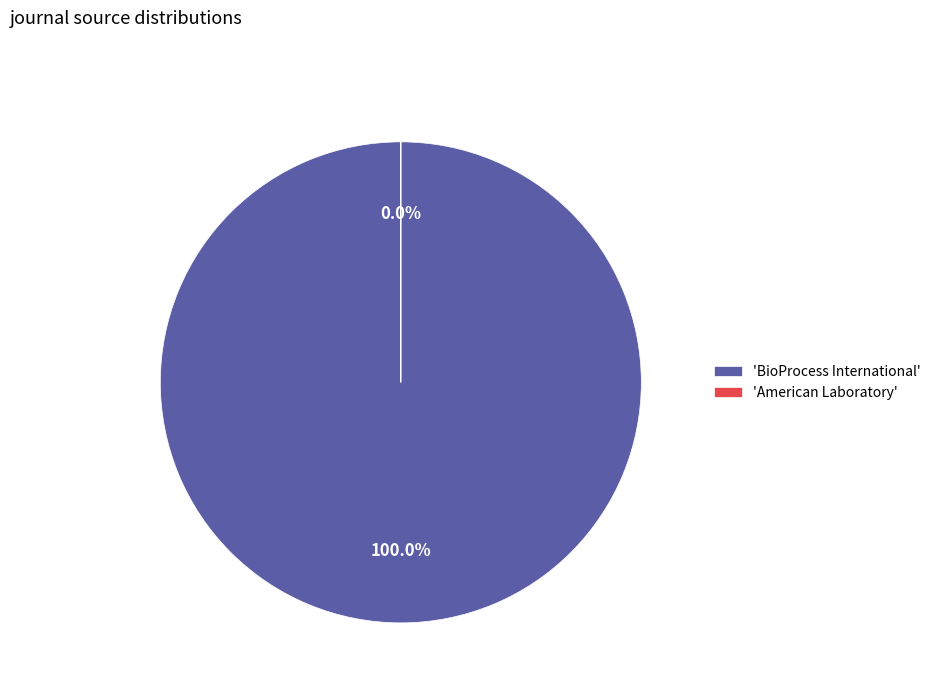

How many segments does this pie chart have?

2